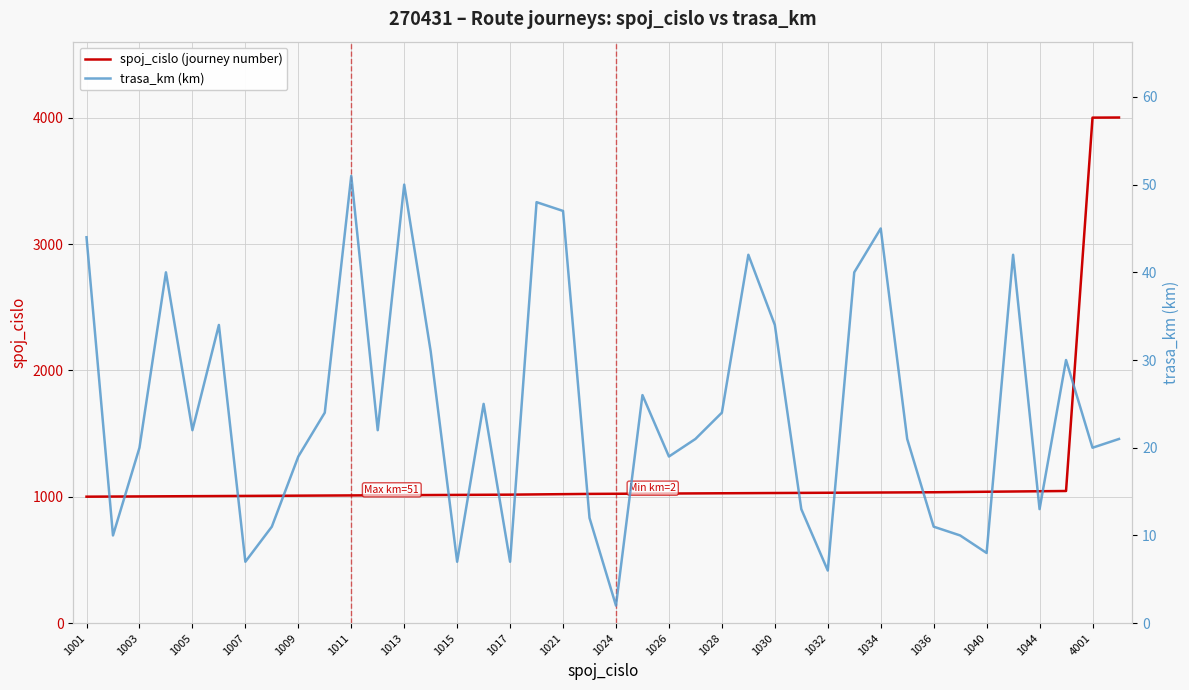

Reading left to right, list all the values displayed in this chart.

spoj_cislo (journey number): 1001	1002	1003	1004	1005	1006	1007	1008	1009	1010	1011	1012	1013	1014	1015	1016	1017	1019	1021	1023	1024	1025	1026	1027	1028	1029	1030	1031	1032	1033	1034	1035	1036	1038	1040	1042	1044	1046	4001	4002
trasa_km (km): 44	10	20	40	22	34	7	11	19	24	51	22	50	31	7	25	7	48	47	12	2	26	19	21	24	42	34	13	6	40	45	21	11	10	8	42	13	30	20	21